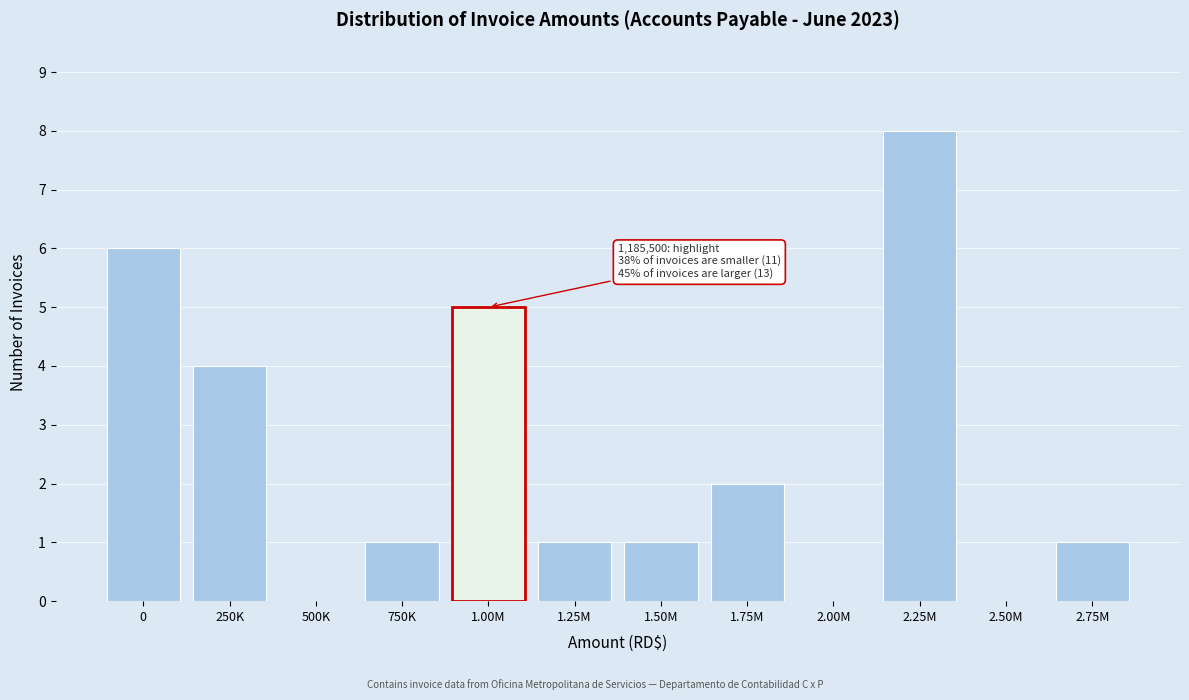

Reading left to right, transcribe all the data shown in this chart.

0=6	250K=4	500K=0	750K=1	1.00M=5	1.25M=1	1.50M=1	1.75M=2	2.00M=0	2.25M=8	2.50M=0	2.75M=1